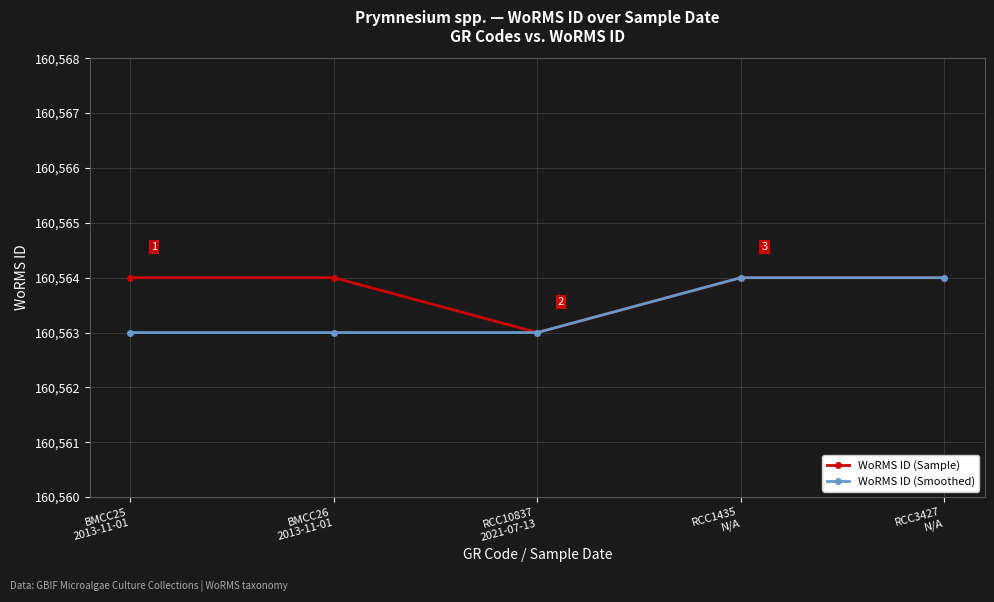

What are all the series names shown in the legend?

WoRMS ID (Sample), WoRMS ID (Smoothed)